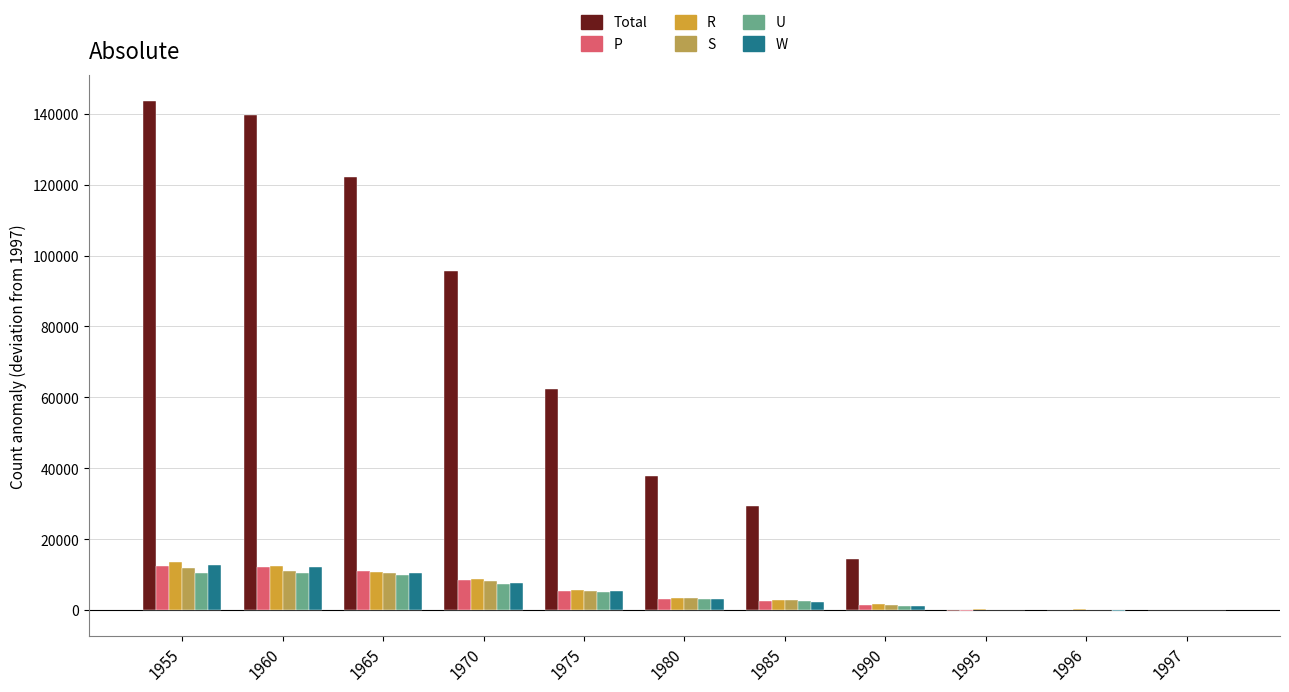

What is the greatest value displayed?

143719